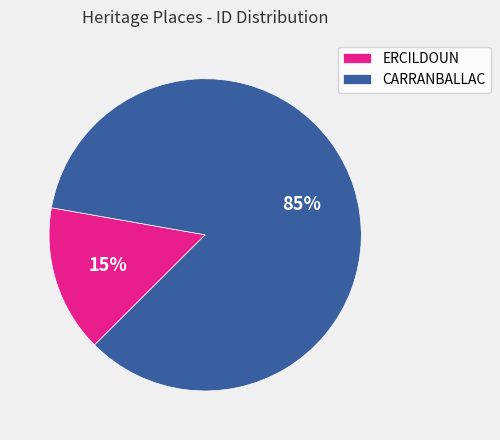

What percentage is the ERCILDOUN slice, to the nearest percent?

15%